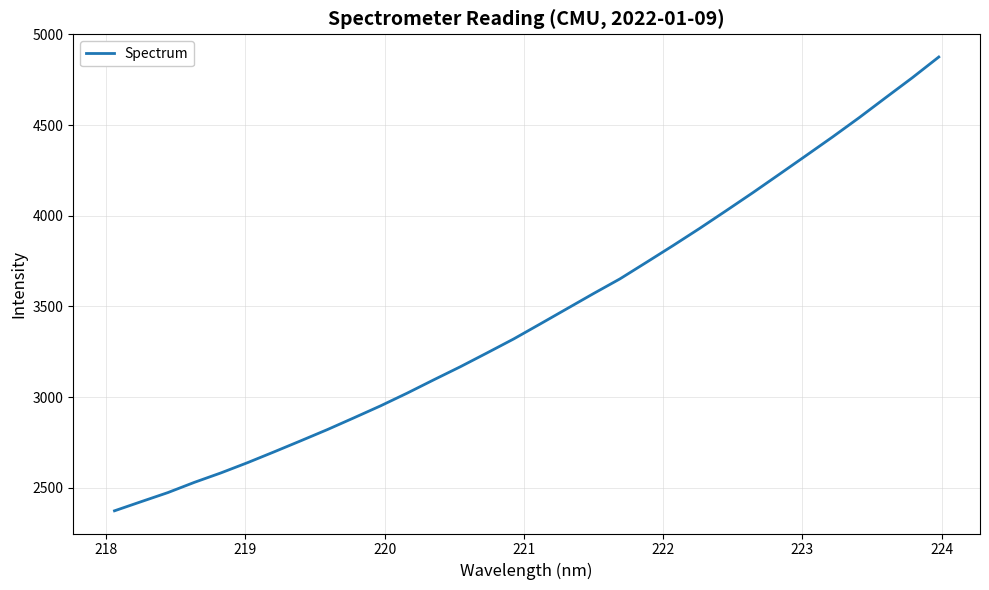

What is the greatest value displayed?

4875.2